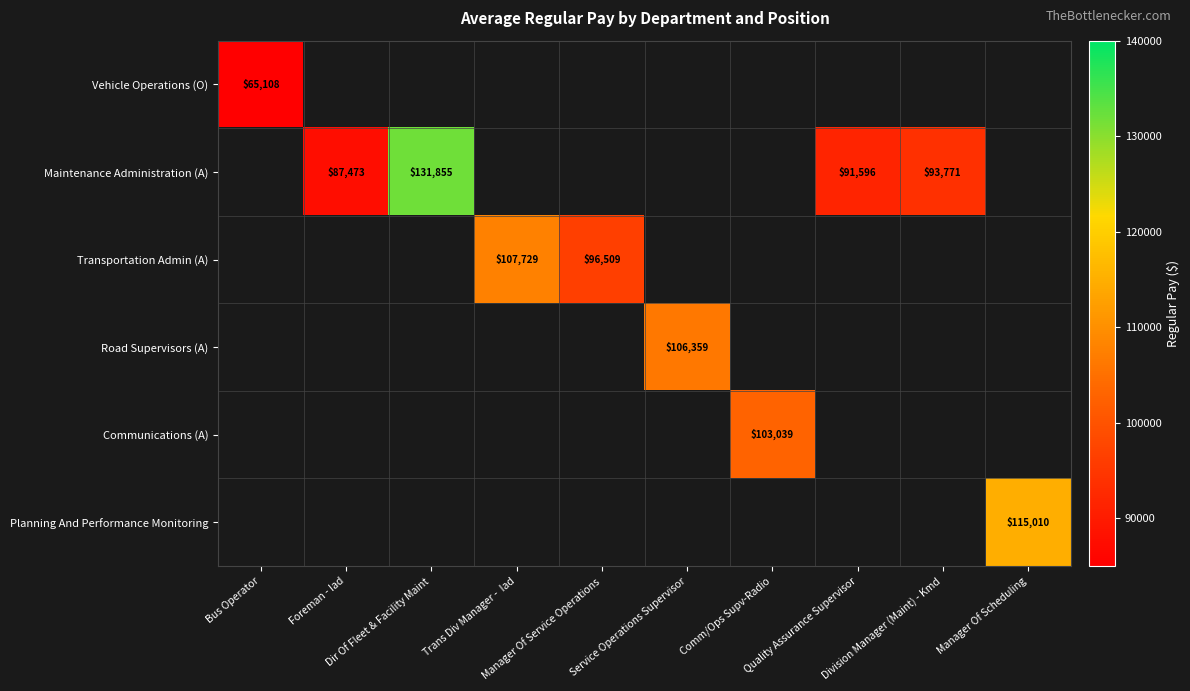

Which label corresponds to the largest value in the chart?

Dir Of Fleet & Facility Maint